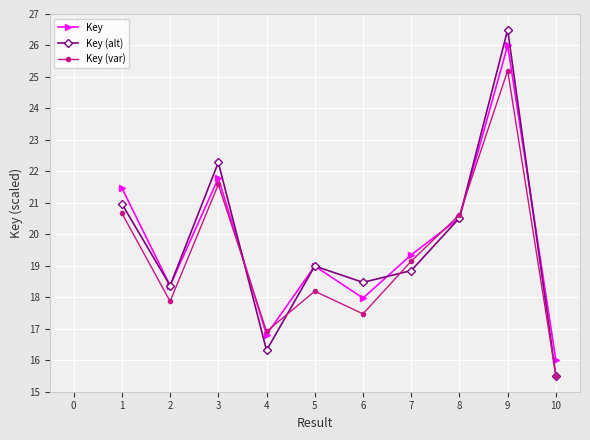

Reading left to right, transcribe all the data shown in this chart.

Key: 21.5	18.4	21.8	16.8	19.0	18.0	19.3	20.5	26.0	16.0
Key (alt): 21.0	18.4	22.3	16.3	19.0	18.5	18.8	20.5	26.5	15.5
Key (var): 20.7	17.9	21.6	16.9	18.2	17.5	19.1	20.6	25.2	15.5